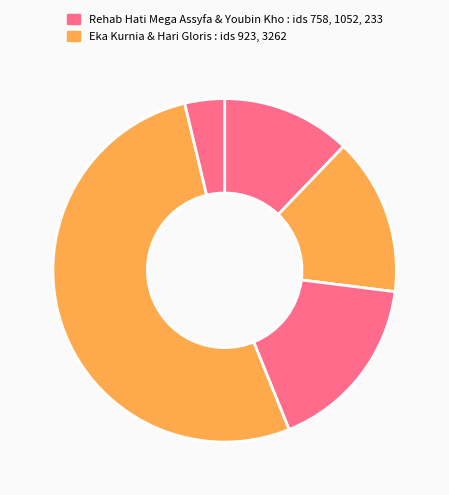

How many slices are in this pie chart?

5